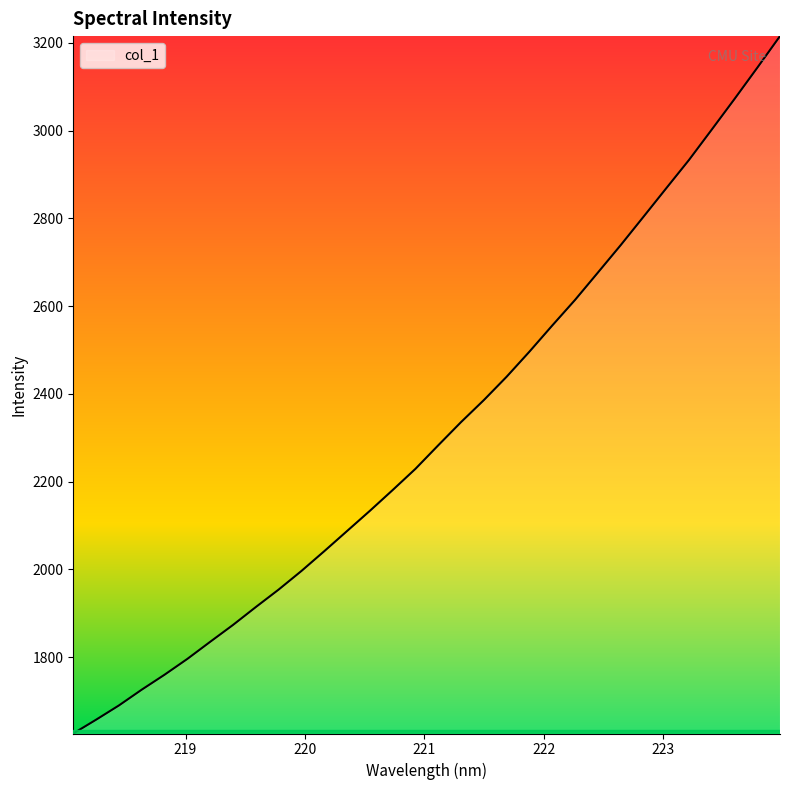

What is the difference between the maximum and minimum values?

1589.5